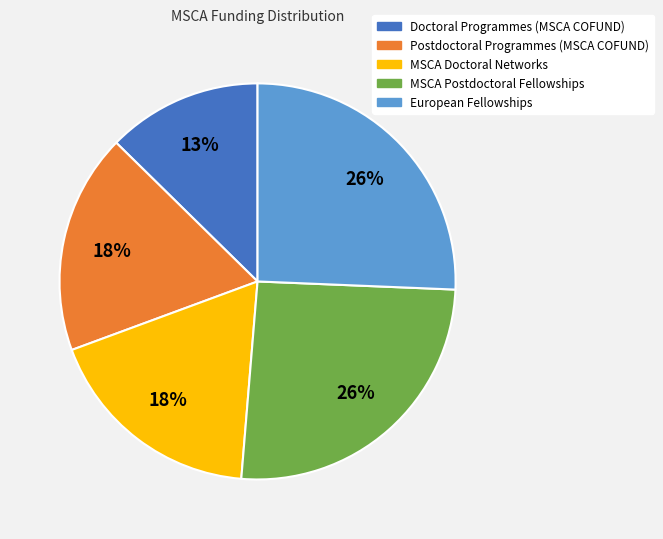

How many slices are in this pie chart?

5